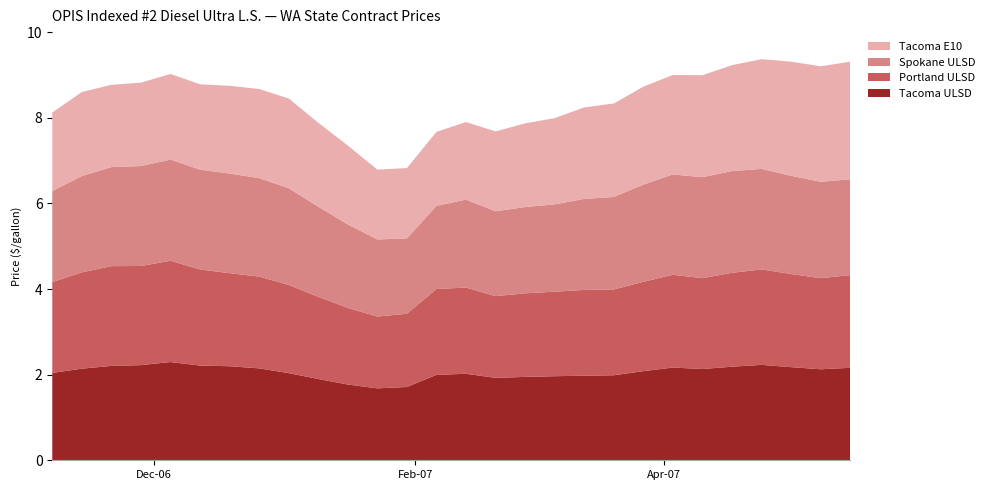

Reading right to left, what are all the values shown in this chart?

Tacoma ULSD: 2.2	2.1	2.2	2.2	2.2	2.1	2.2	2.1	2.0	2.0	2.0	1.9	1.9	2.0	2.0	1.7	1.7	1.8	1.9	2.0	2.1	2.2	2.2	2.3	2.2	2.2	2.1	2.0
Portland ULSD: 2.2	2.1	2.2	2.2	2.2	2.1	2.2	2.1	2.0	2.0	2.0	2.0	1.9	2.0	2.0	1.7	1.7	1.8	1.9	2.1	2.1	2.2	2.2	2.4	2.3	2.3	2.2	2.1
Spokane ULSD: 2.2	2.3	2.3	2.3	2.4	2.4	2.3	2.3	2.2	2.1	2.0	2.0	2.0	2.1	1.9	1.8	1.8	1.9	2.1	2.3	2.3	2.3	2.3	2.4	2.3	2.3	2.2	2.1
Tacoma E10: 2.7	2.7	2.7	2.6	2.5	2.4	2.3	2.3	2.2	2.1	2.0	2.0	1.9	1.8	1.7	1.6	1.6	1.8	2.0	2.1	2.1	2.1	2.0	2.0	1.9	1.9	2.0	1.8